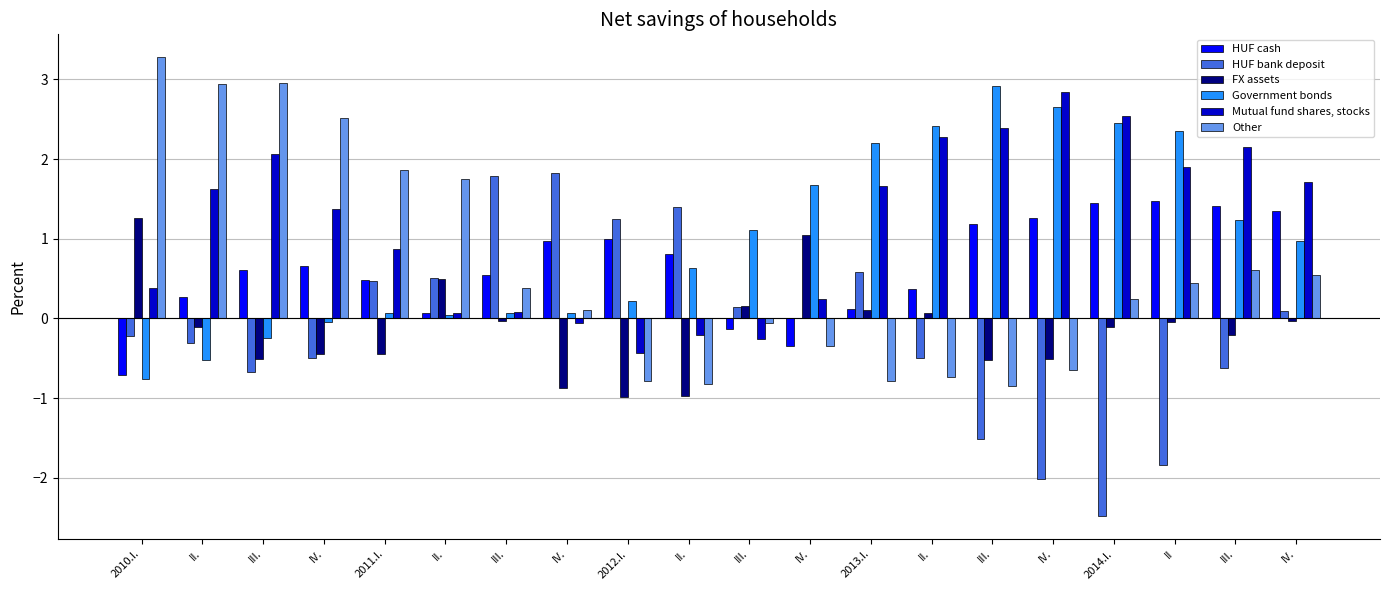

Are the bars horizontal?

No